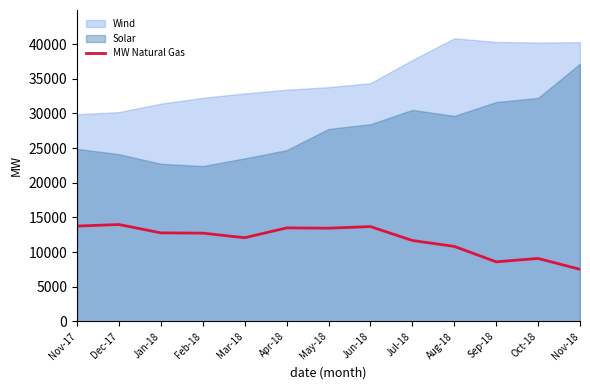

Rank the series by their maximum value, from lowest to highest.

MW Natural Gas, Solar, Wind